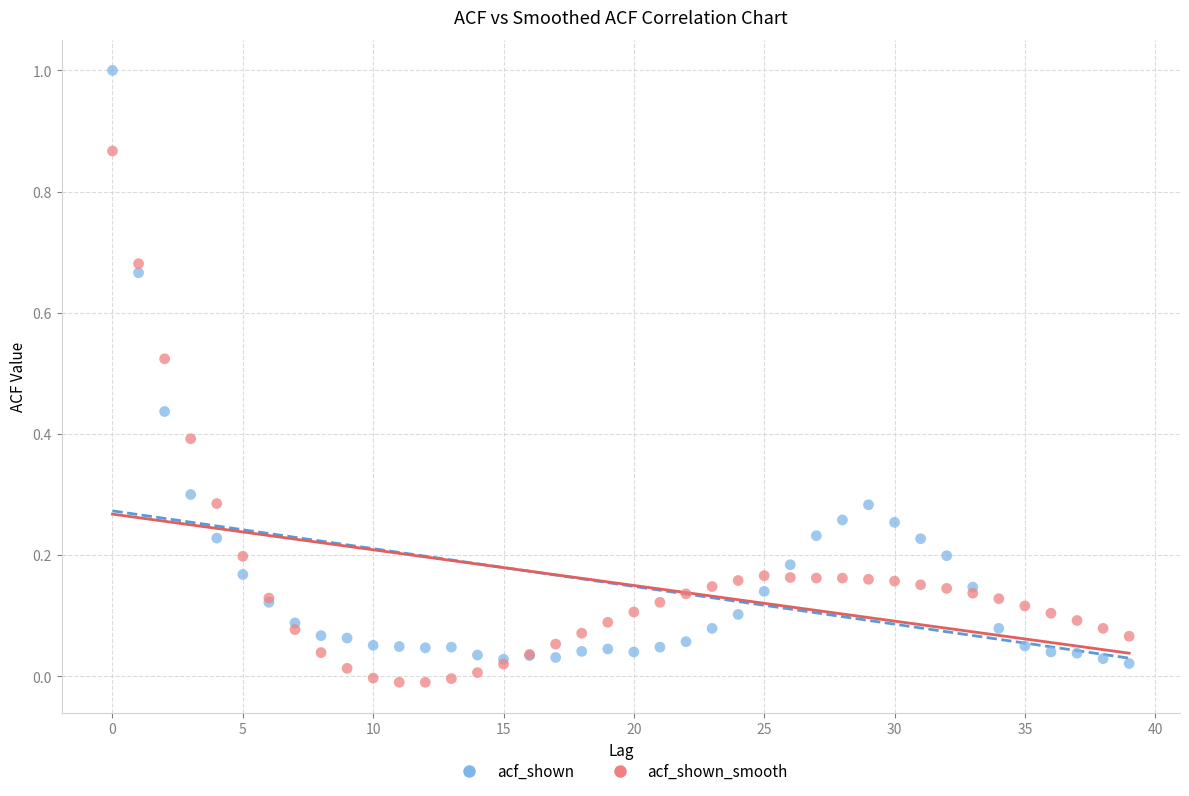

Which series reaches the maximum Y coordinate?

acf_shown